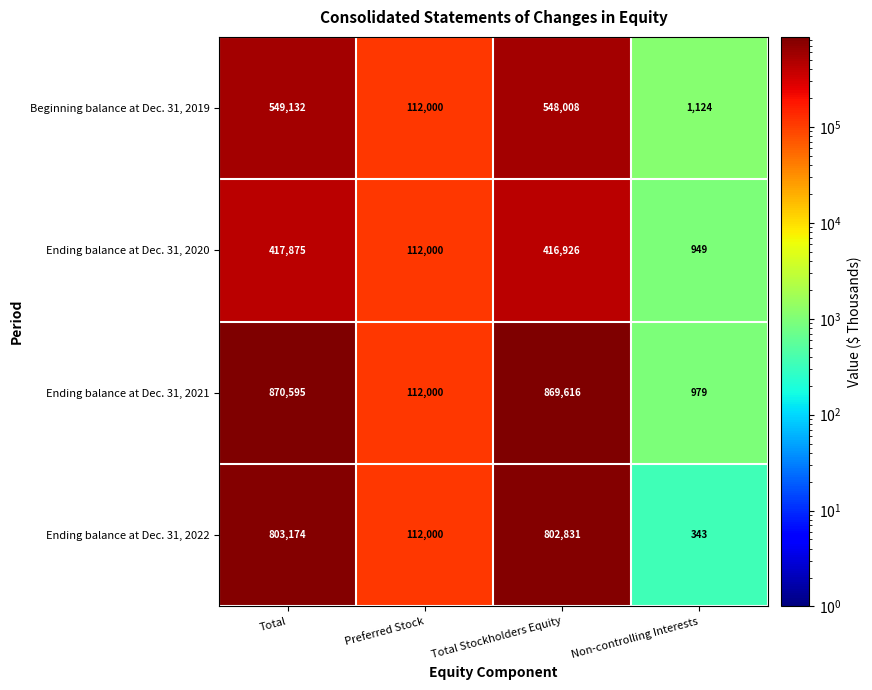

The Ending balance at Dec. 31, 2022 series shows 112000 at Preferred Stock. True or false?

True